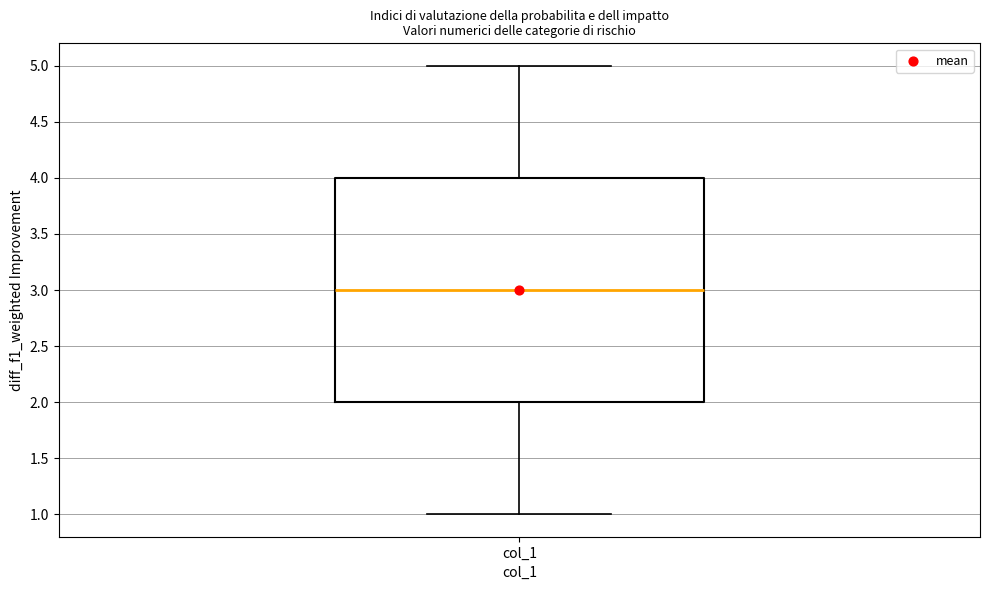

Transcribe this box plot: give where the median line is, the range the box spans, and where the two whiskers end, as read against the y-axis. The values are not printed on the chart, so give them approximately, as read against the axis.

median 3, box 2 to 4, whiskers 1 to 5